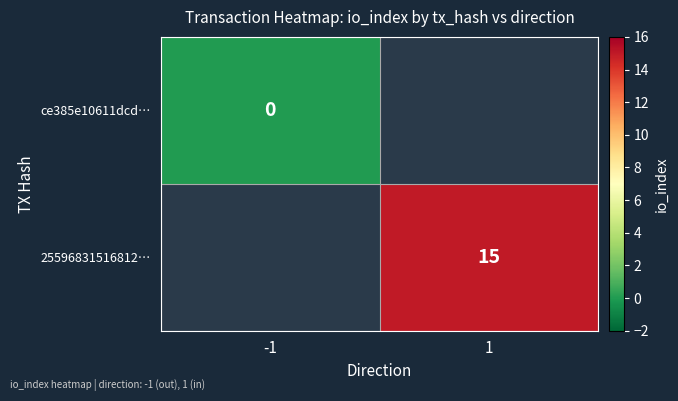

At which label is ce385e10611dcd… closest to 0?

-1